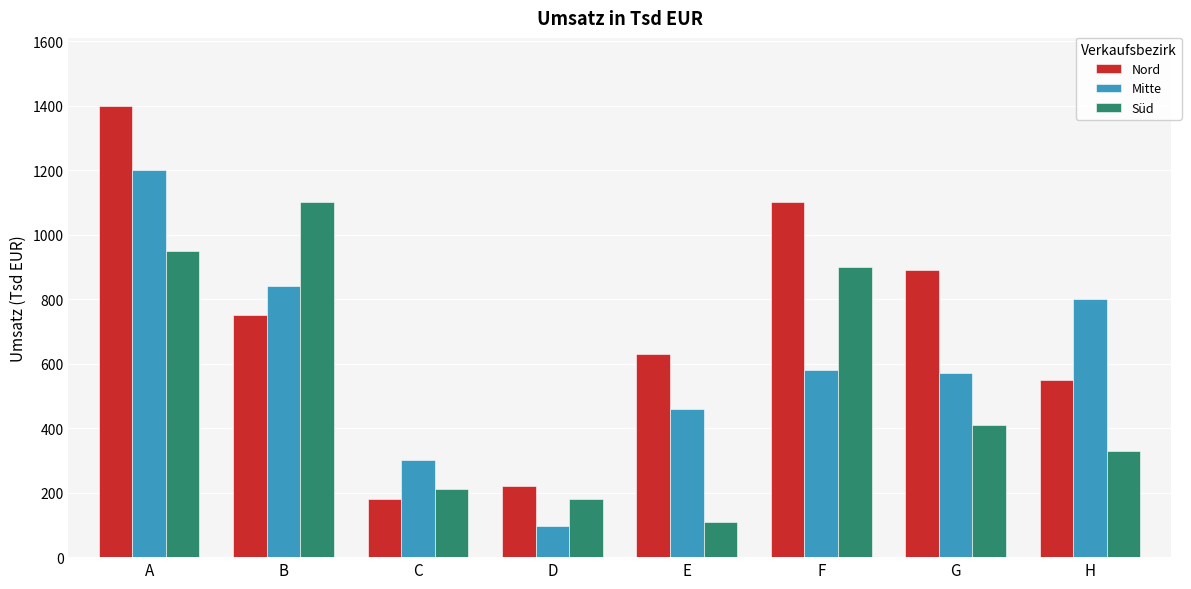

List the labels in order of Nord value, largest first.

A, F, G, B, E, H, D, C